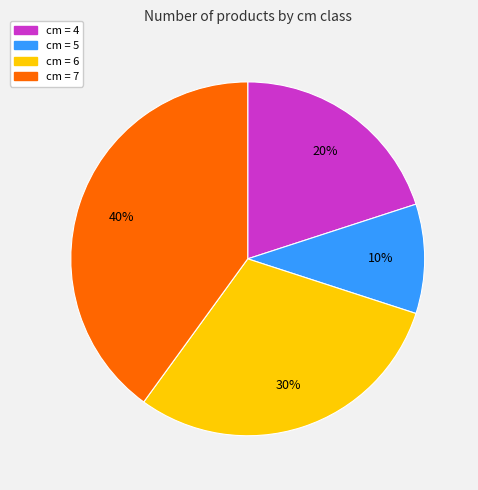

The cm = 5 slice represents 4% of the pie. True or false?

False